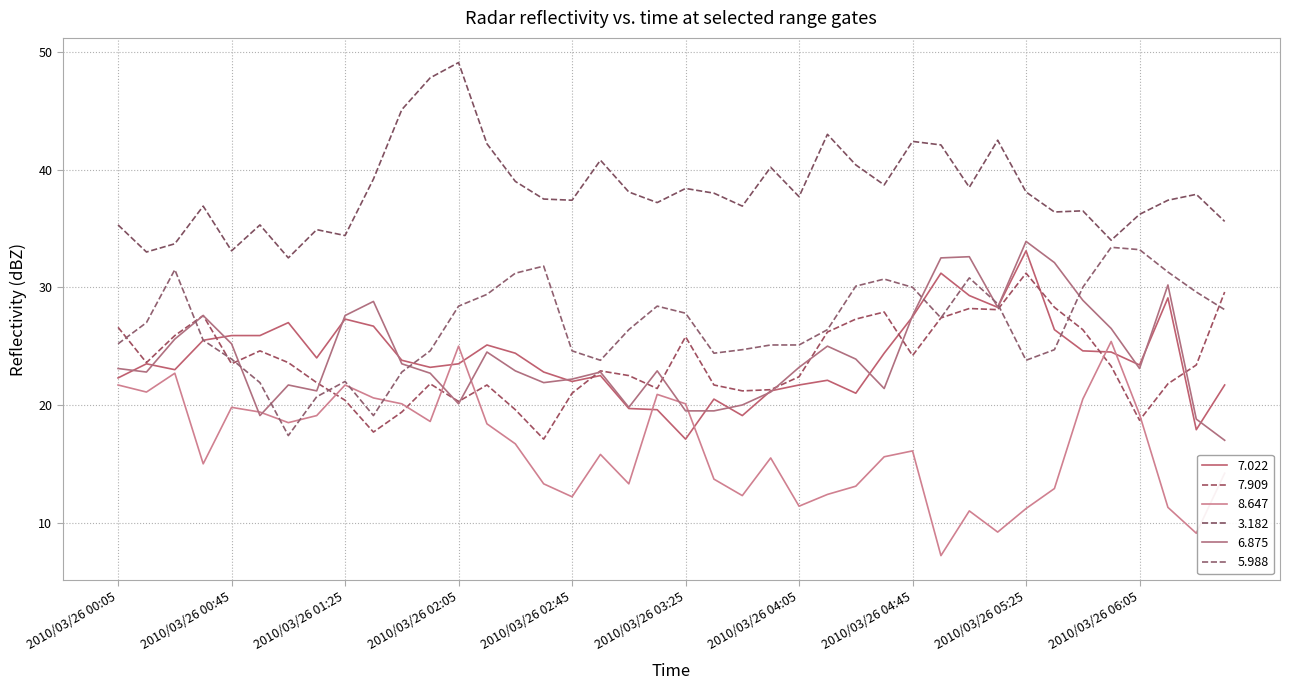

True or false: 3.182 and 8.647 cross at least once.

False